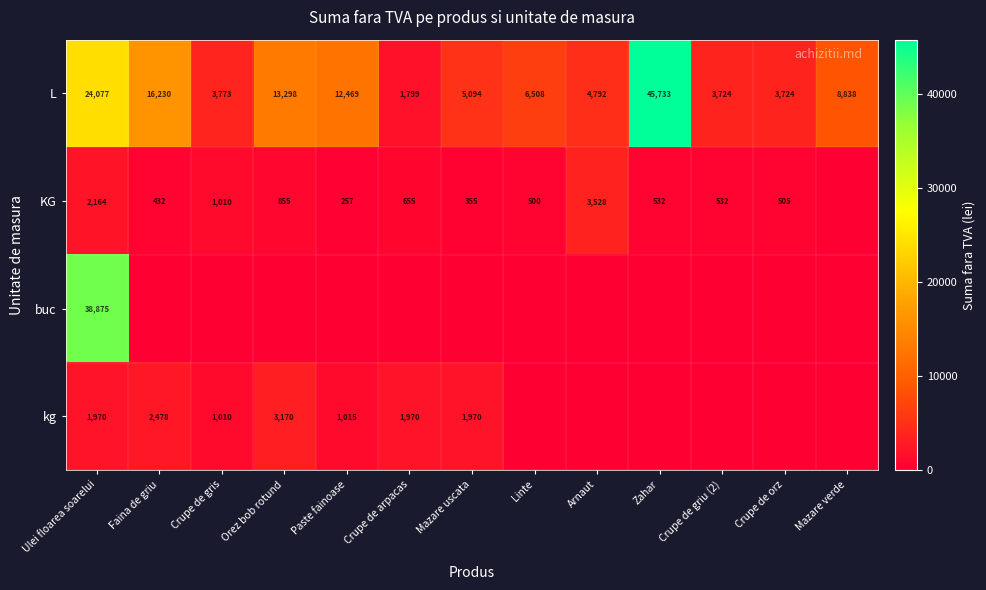

What value does the L series have at Arnaut, to the nearest 10?

4790